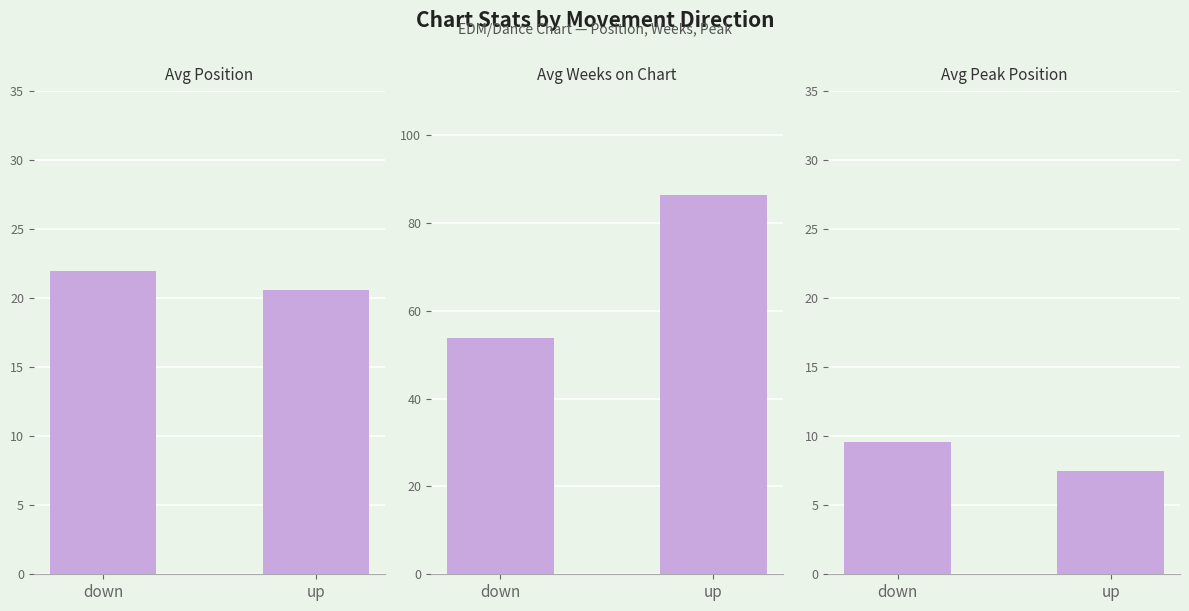

How many data points does each series have?

2